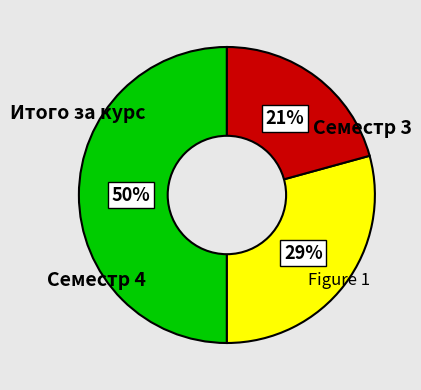

To the nearest percent, what is the average slice percentage?

33%